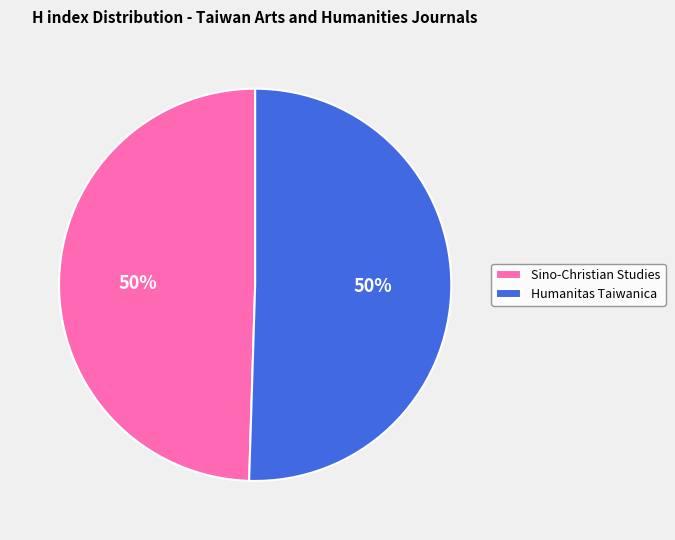

To the nearest percent, what portion does Humanitas Taiwanica represent?

50%